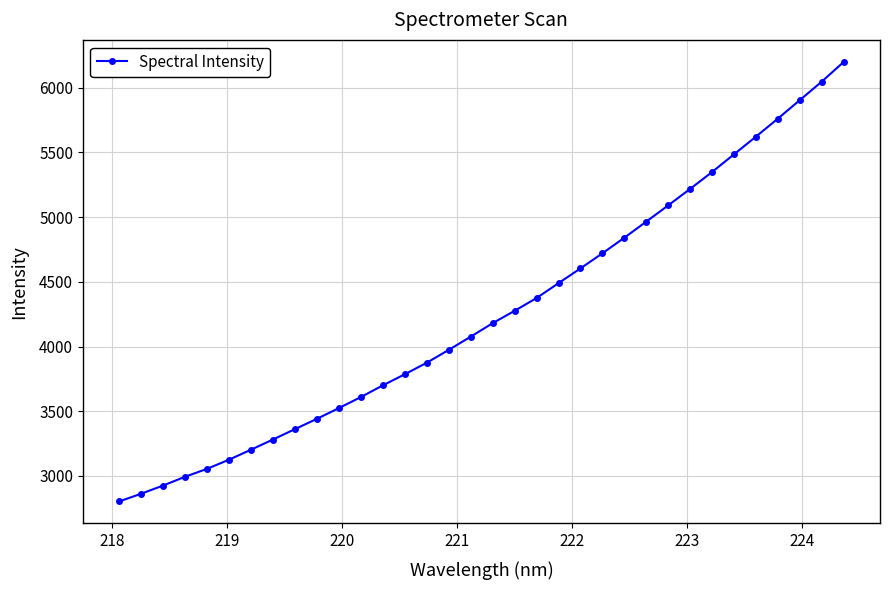

What is the sum of all values?

144735.0